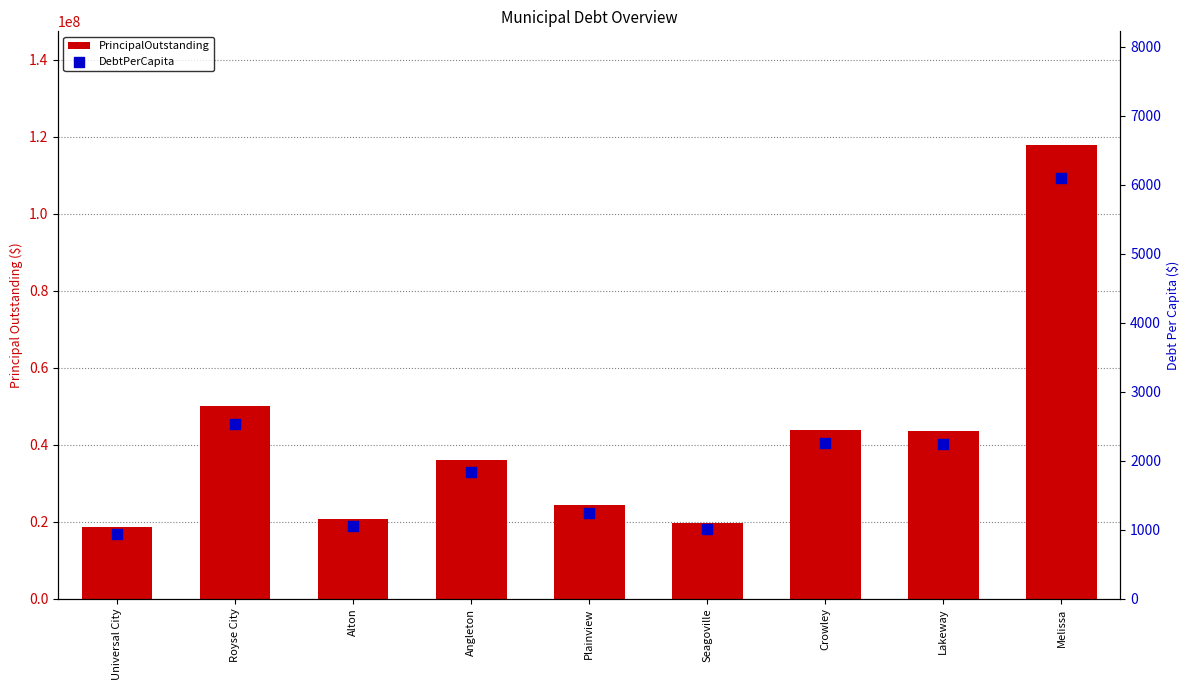

What is the total value across all series at Plainview?

24351242.4